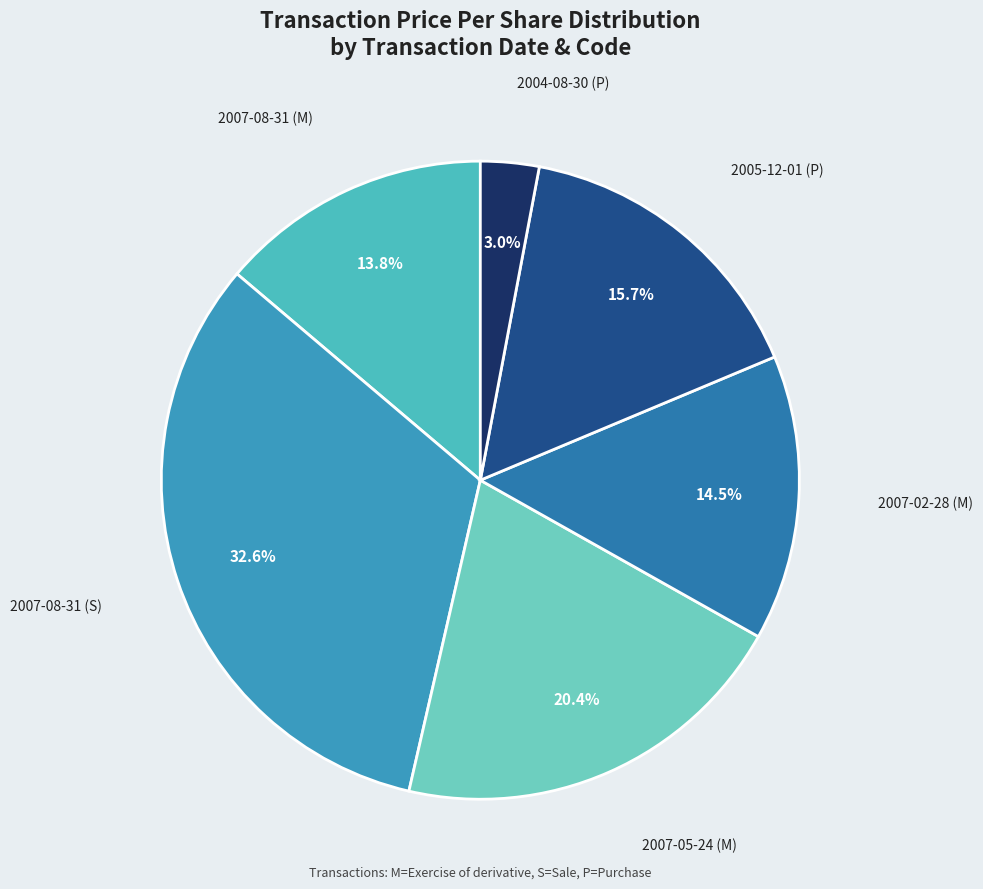

How many segments does this pie chart have?

6